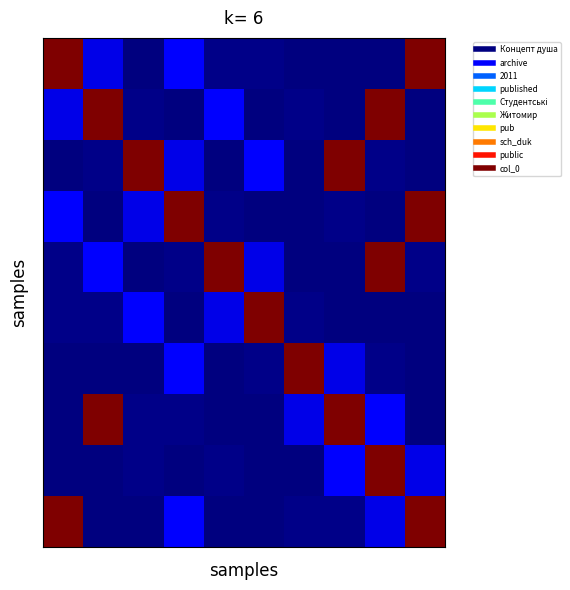

What is the maximum value shown in the chart?

1.0